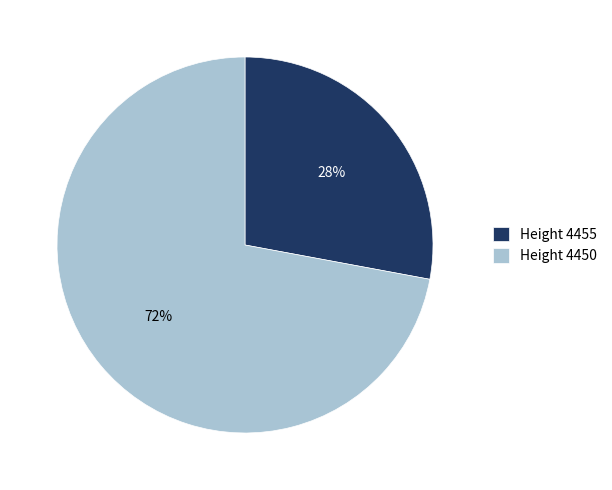

True or false: Height 4450 accounts for 85% of the total.

False